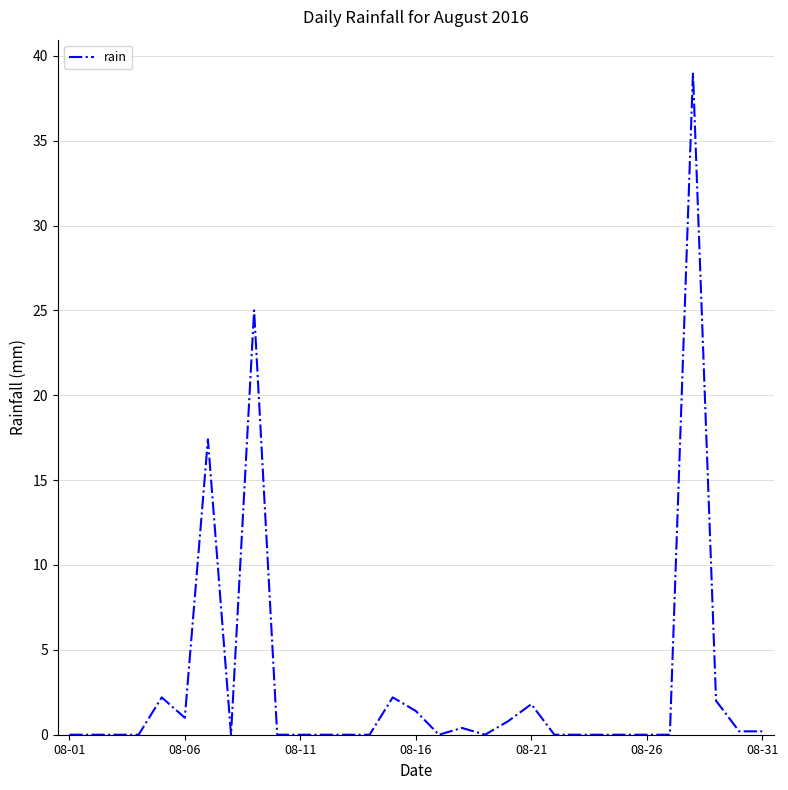

What is the maximum value shown in the chart?

39.0